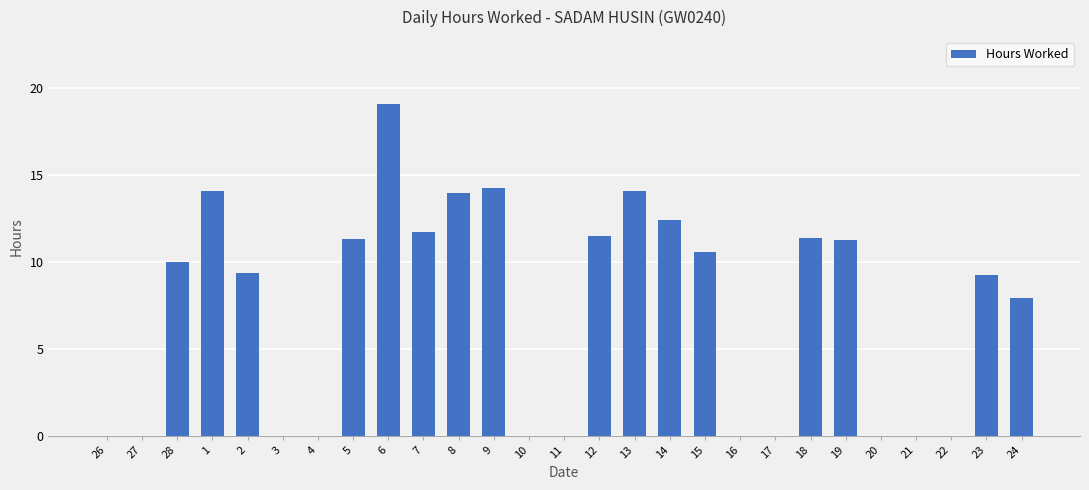

Approximately how many times larger is the value at 1 compared to 19?

1.2